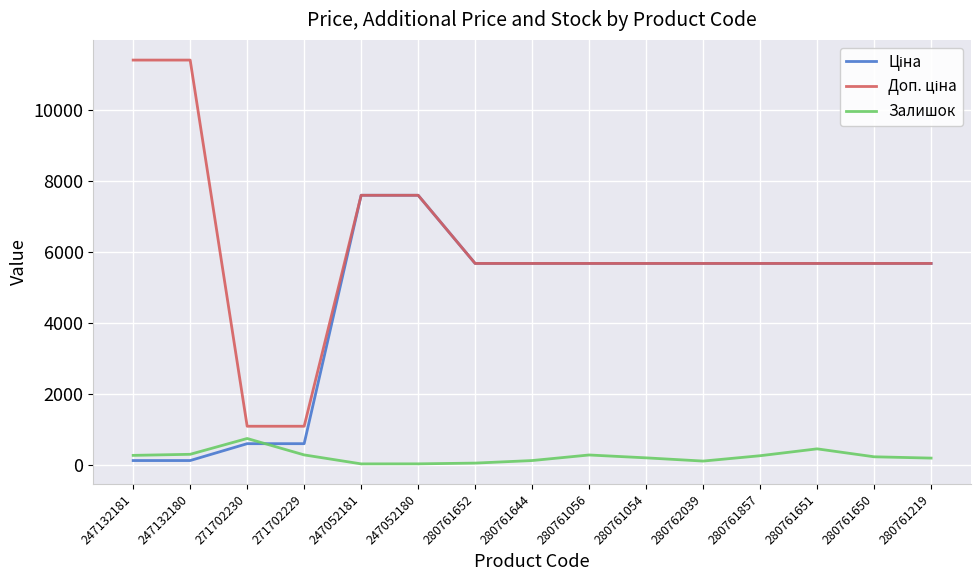

What is the greatest value displayed?

11410.0